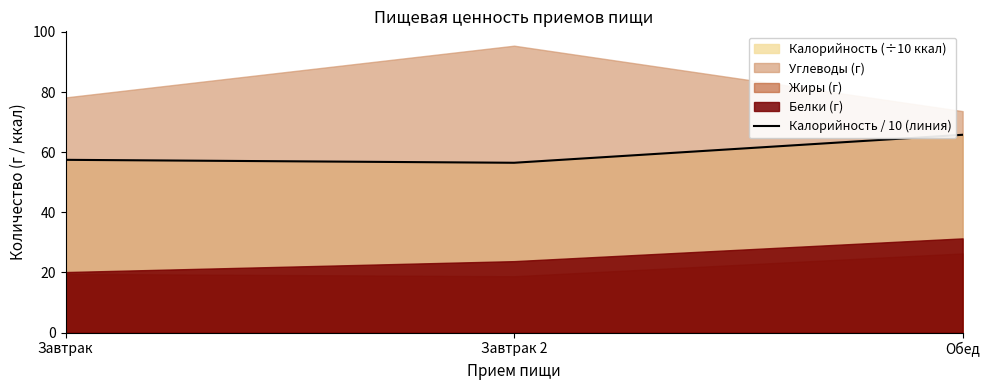

How many categories are shown in the chart?

3